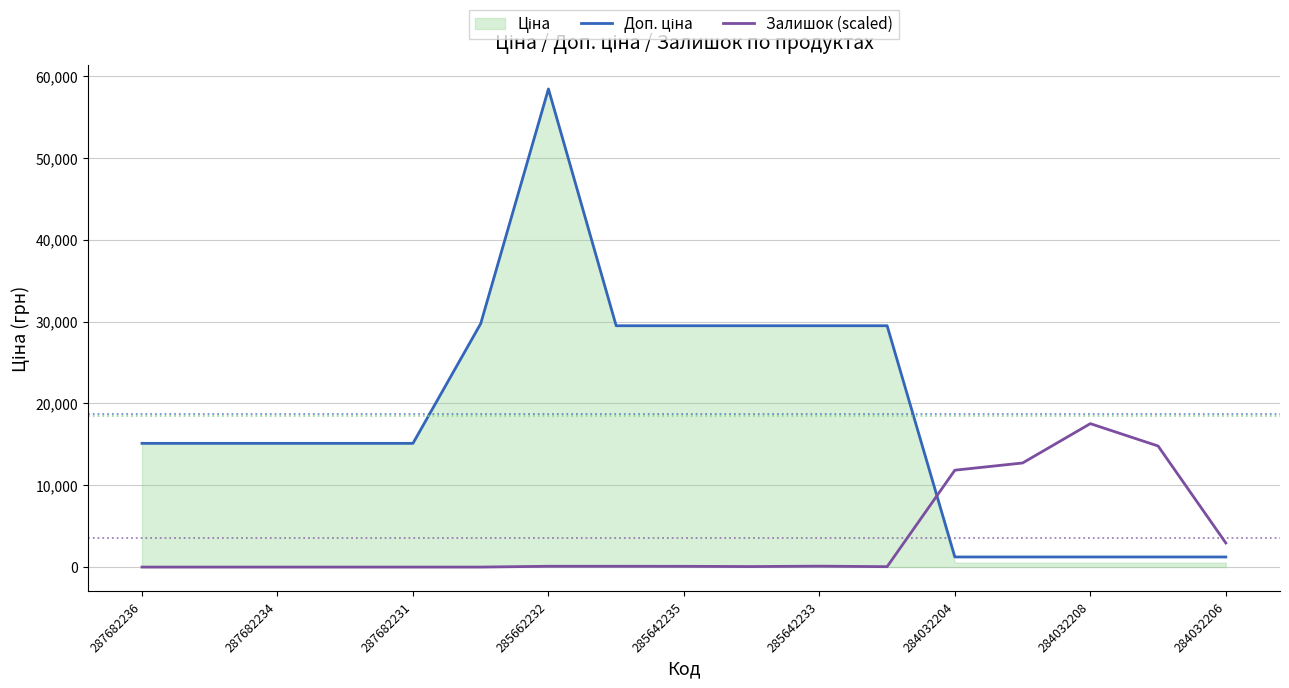

What is the maximum value for Залишок (scaled)?

17528.0